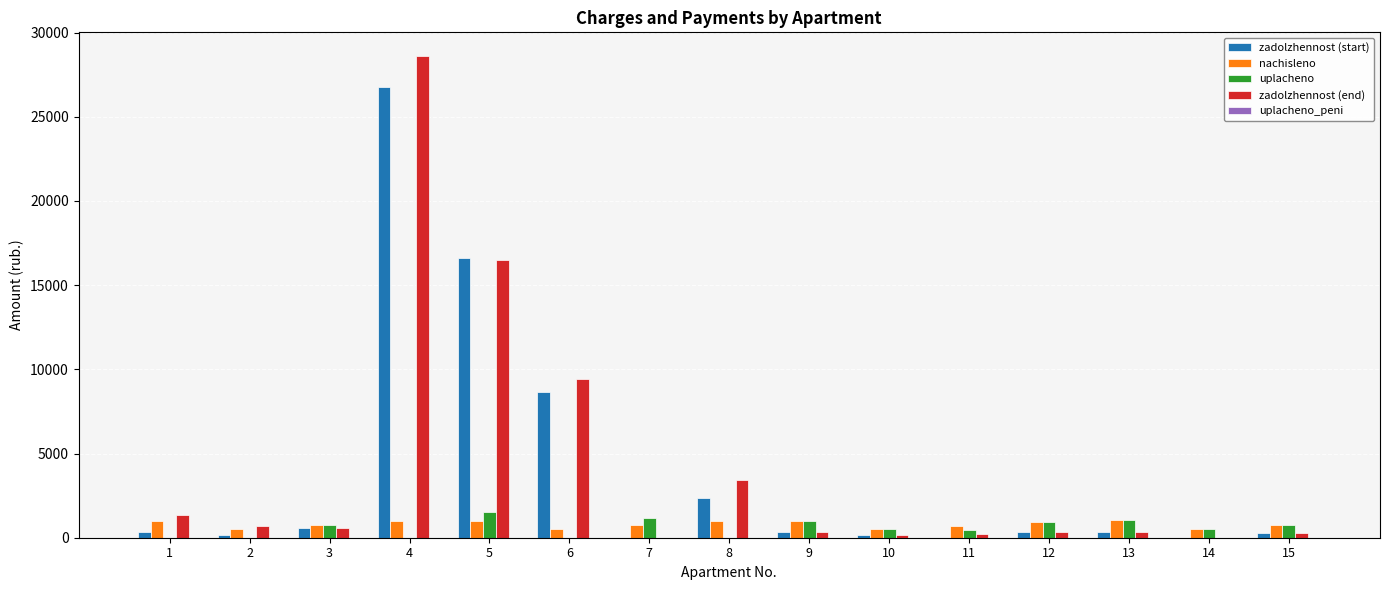

What is the greatest value displayed?

28581.8